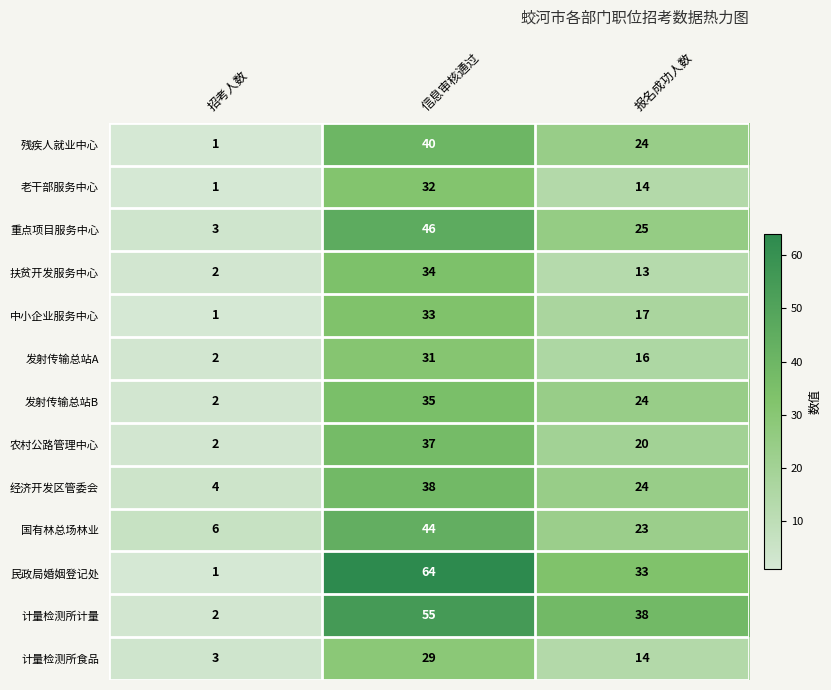

Which series has the widest spread of values?

民政局婚姻登记处